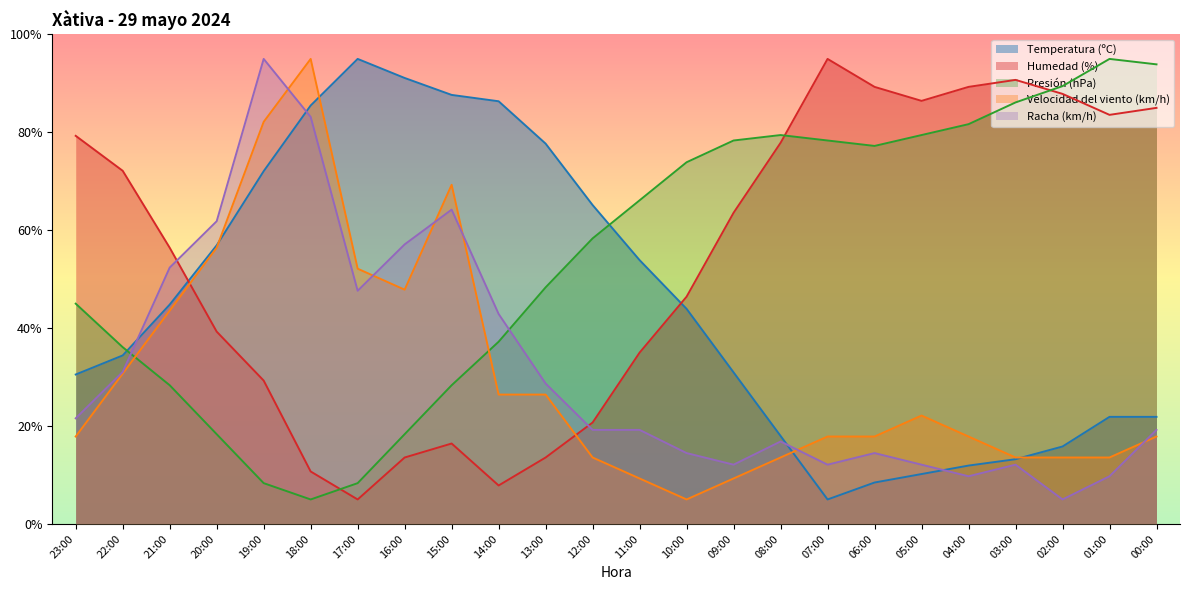

The Temperatura (ºC) series shows 35.3 at 01:00. True or false?

False